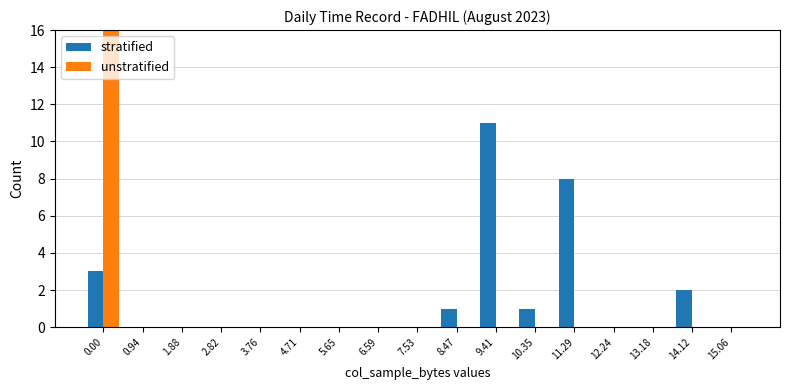

What is the label of the 3rd bar from the left?

1.88